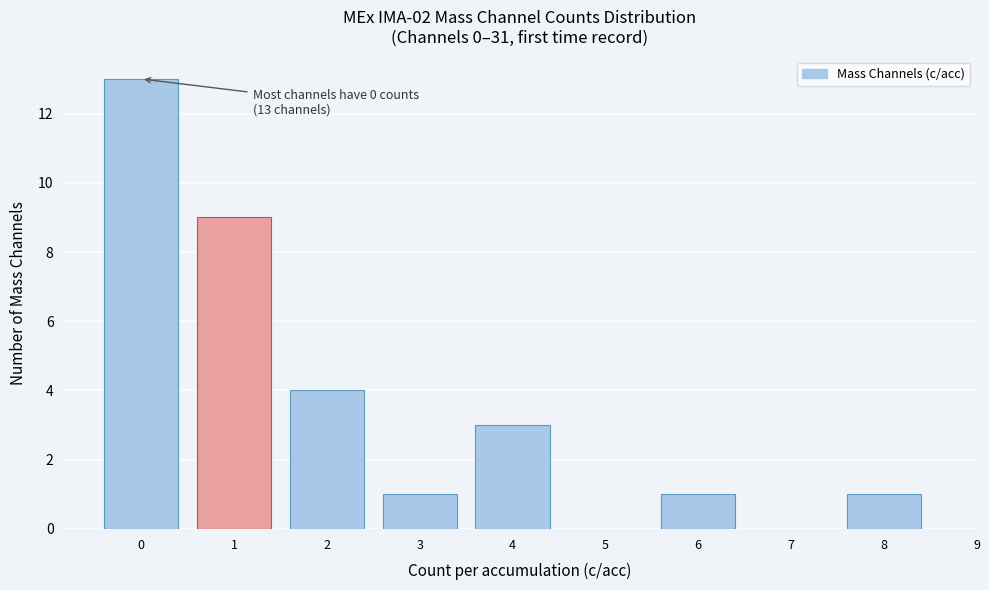

Reading left to right, list all the values displayed in this chart.

0=13	1=9	2=4	3=1	4=3	6=1	8=1